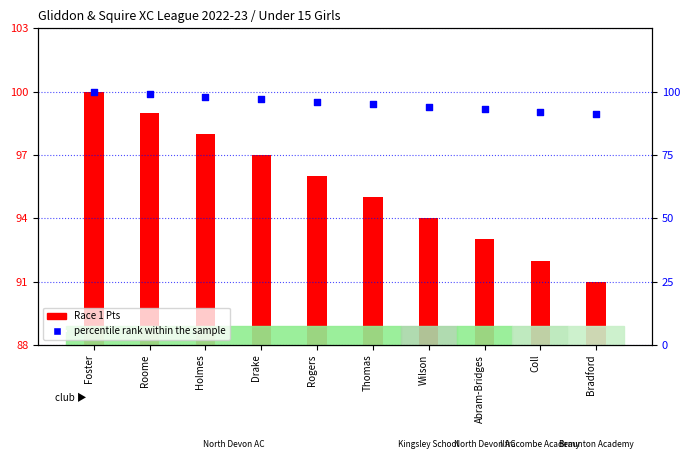

Between Abram-Bridges and Wilson, which is larger?

Wilson